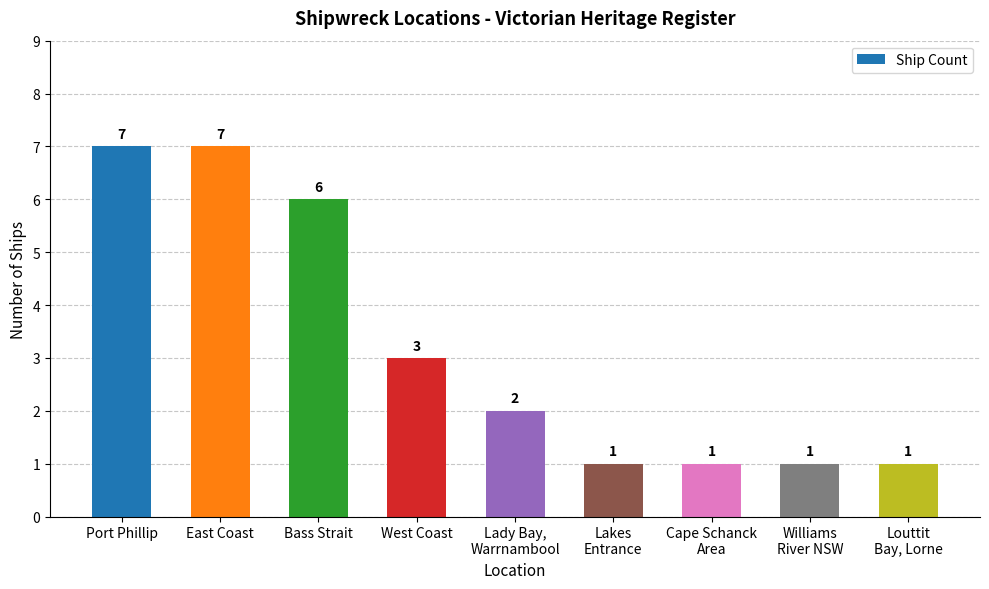

What is the difference between the values at Port Phillip and Lakes
Entrance?

6